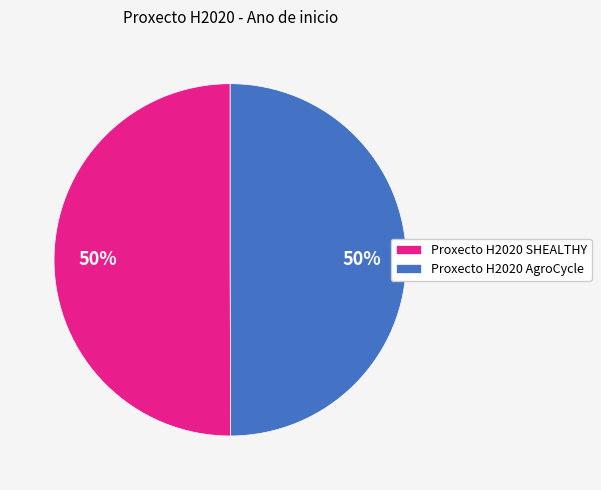

To the nearest percent, what is the combined percentage of Proxecto H2020 AgroCycle and Proxecto H2020 SHEALTHY?

100%